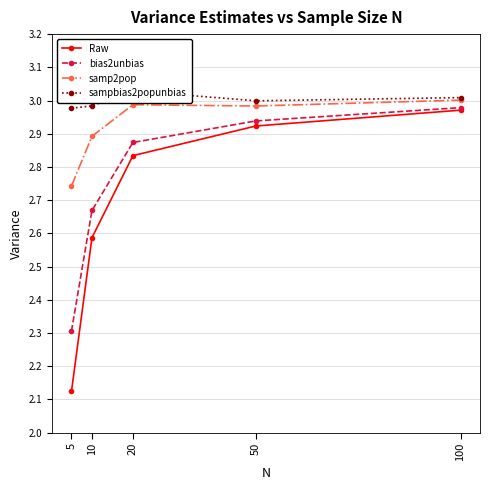

Where is bias2unbias nearest to the value 2?

5